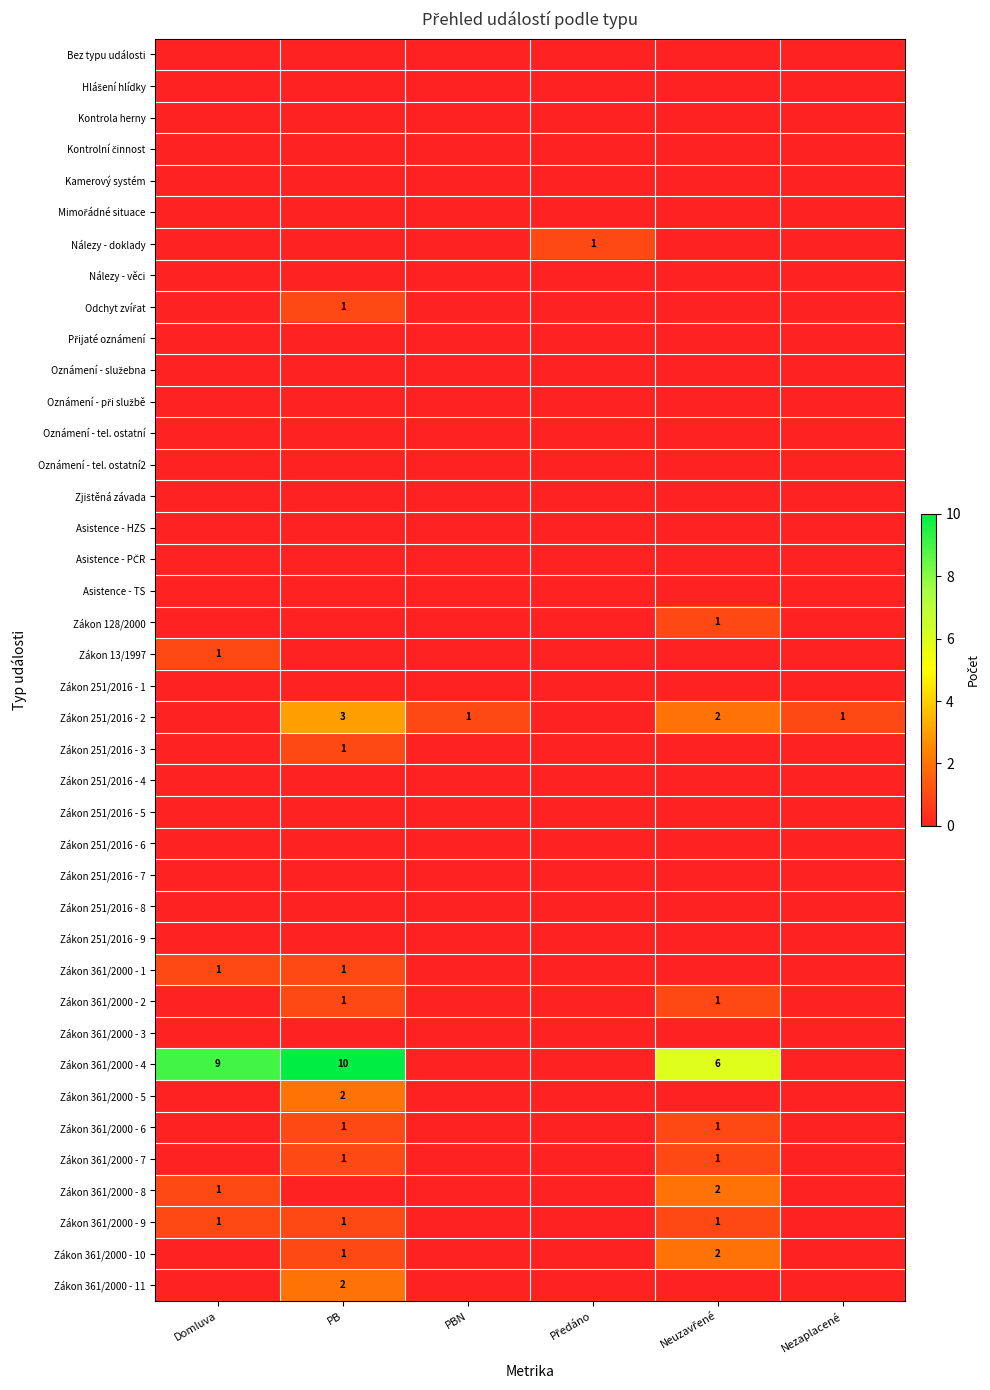

Which has a higher value, PB or Domluva?

PB